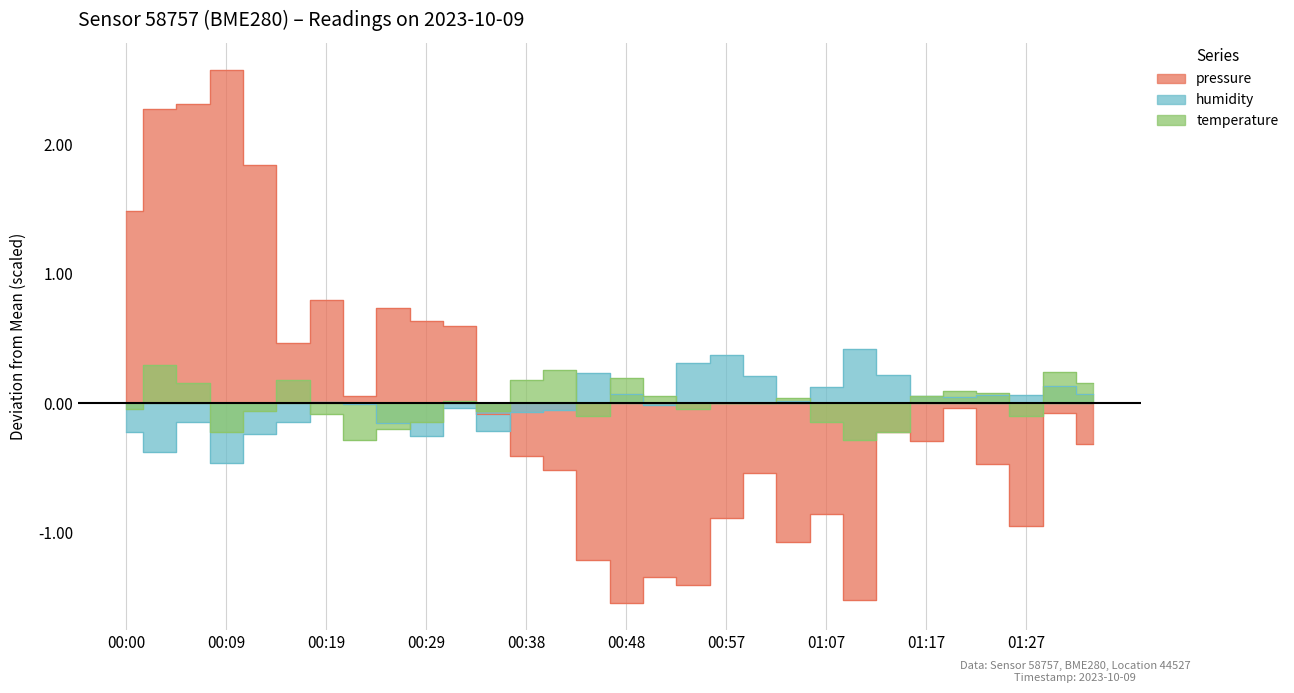

Reading right to left, what are all the values shown in this chart?

pressure: -0.3	-0.1	-0.9	-0.5	-0.0	-0.3	-0.2	-1.5	-0.9	-1.1	-0.5	-0.9	-1.4	-1.3	-1.5	-1.2	-0.5	-0.4	-0.1	0.6	0.6	0.7	0.1	0.8	0.5	1.8	2.6	2.3	2.3	1.5
humidity: 0.1	0.1	0.1	0.1	0.0	0.1	0.2	0.4	0.1	0.0	0.2	0.4	0.3	-0.0	0.1	0.2	-0.1	-0.1	-0.2	-0.0	-0.3	-0.2	-0.0	0.0	-0.1	-0.2	-0.5	-0.1	-0.4	-0.2
temperature: 0.2	0.2	-0.1	0.1	0.1	0.1	-0.2	-0.3	-0.1	0.0	-0.0	-0.0	-0.0	0.1	0.2	-0.1	0.3	0.2	-0.1	0.0	-0.1	-0.2	-0.3	-0.1	0.2	-0.1	-0.2	0.2	0.3	-0.0